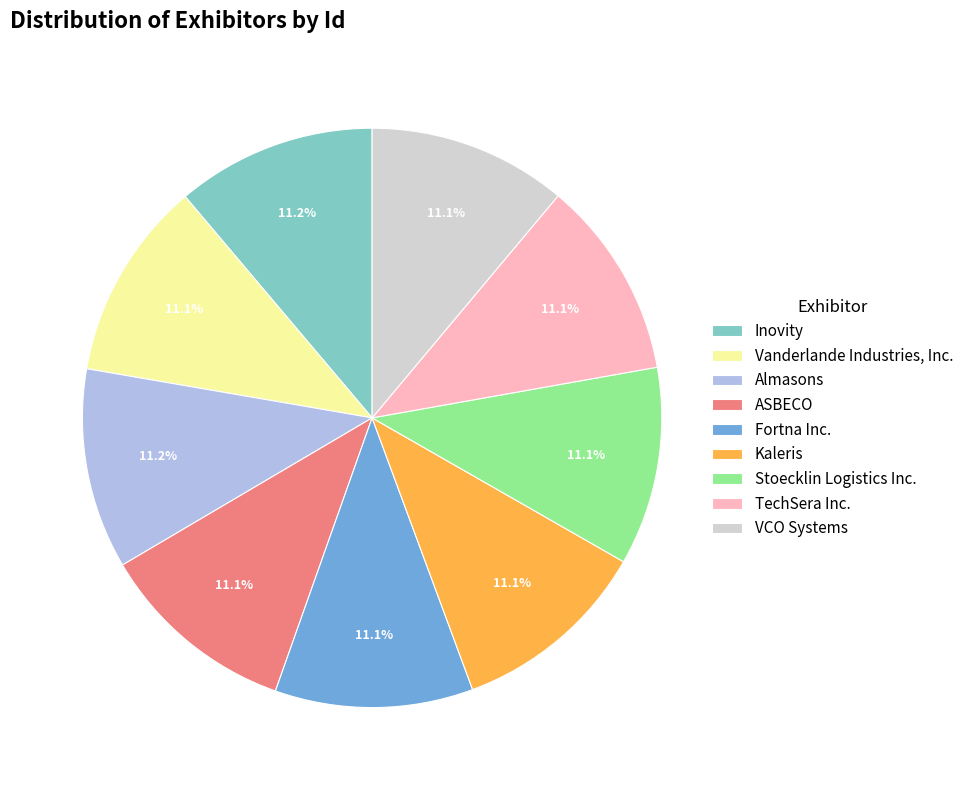

To the nearest percent, what is the average slice percentage?

11%